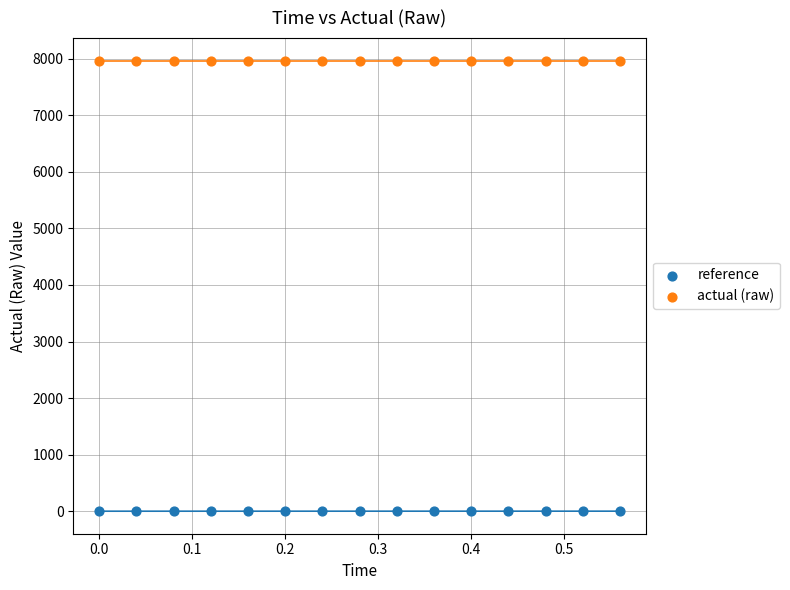

Which series contains the lowest Y value?

reference